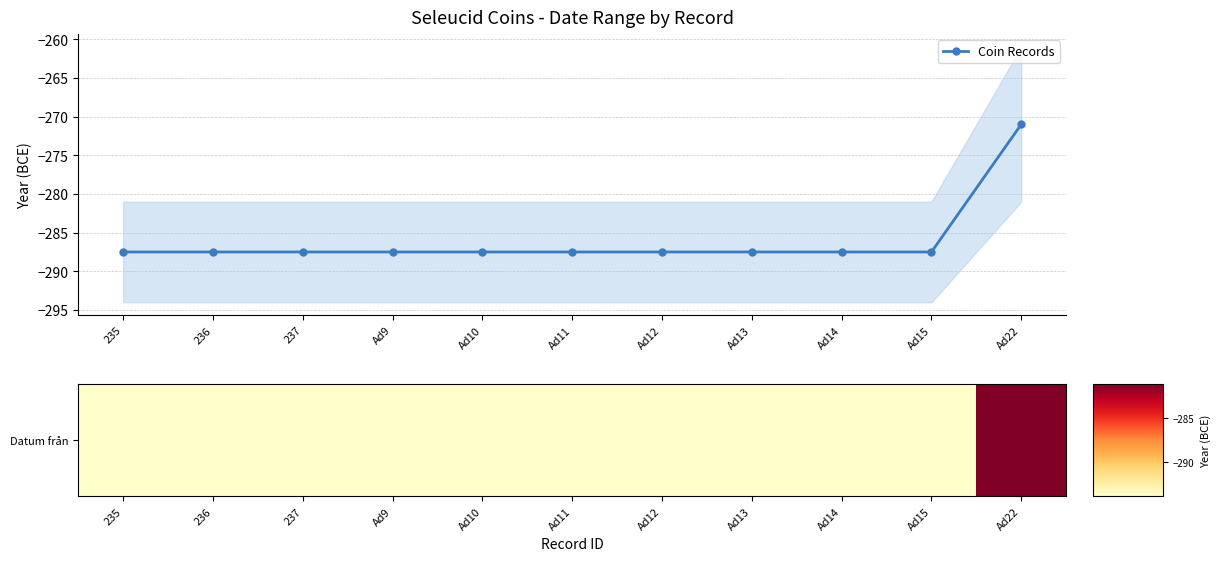

What is the highest value of the Coin Records series?

-271.0